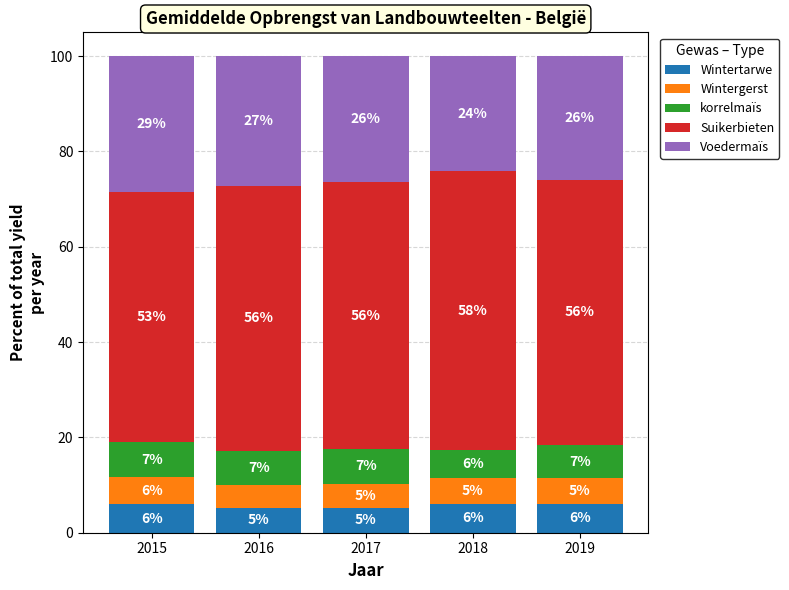

Which has a higher value, 2017 or 2016?

2016